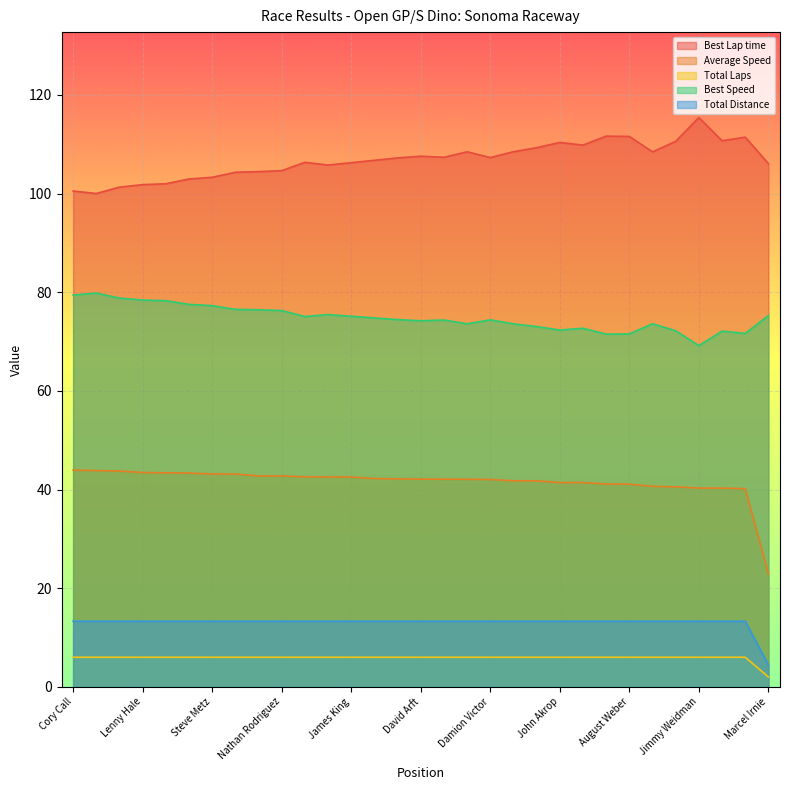

Does the chart display data point markers on the line(s)?

No